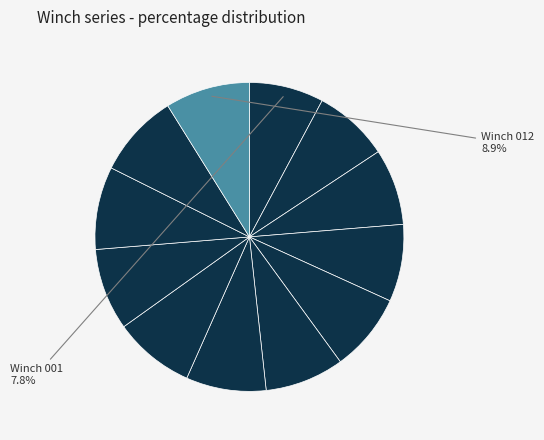

Count the number of slices in the pie.

12